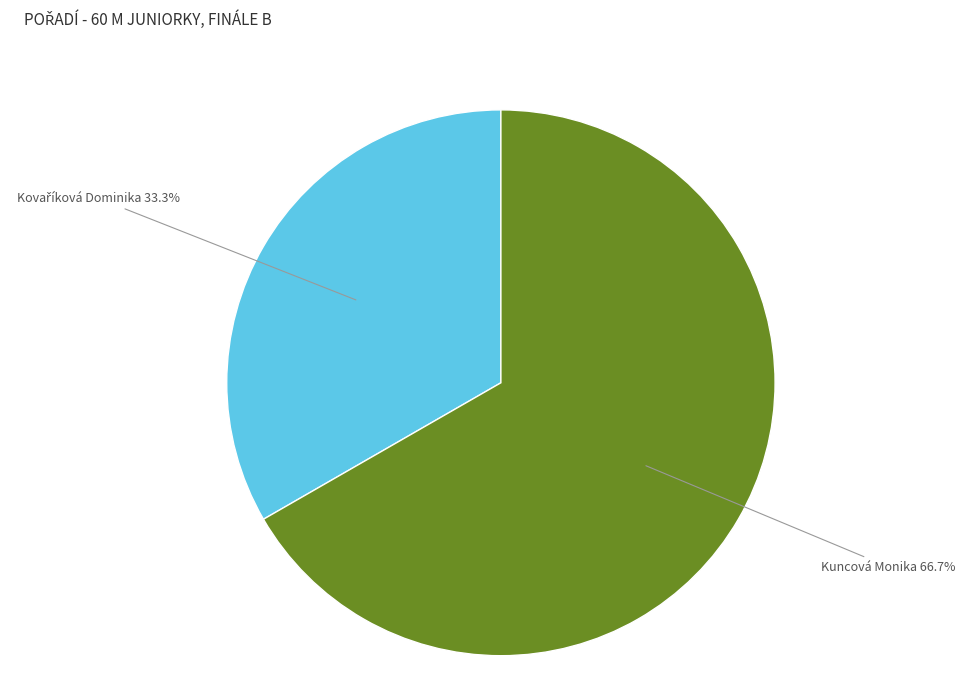

Which slice is the largest?

Kuncová Monika